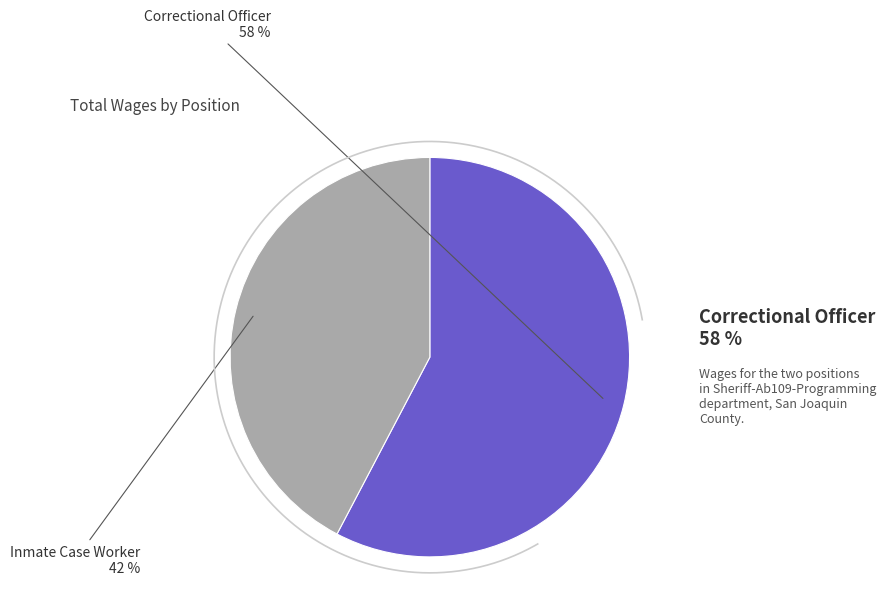

To the nearest percent, what portion does Inmate Case Worker represent?

42%